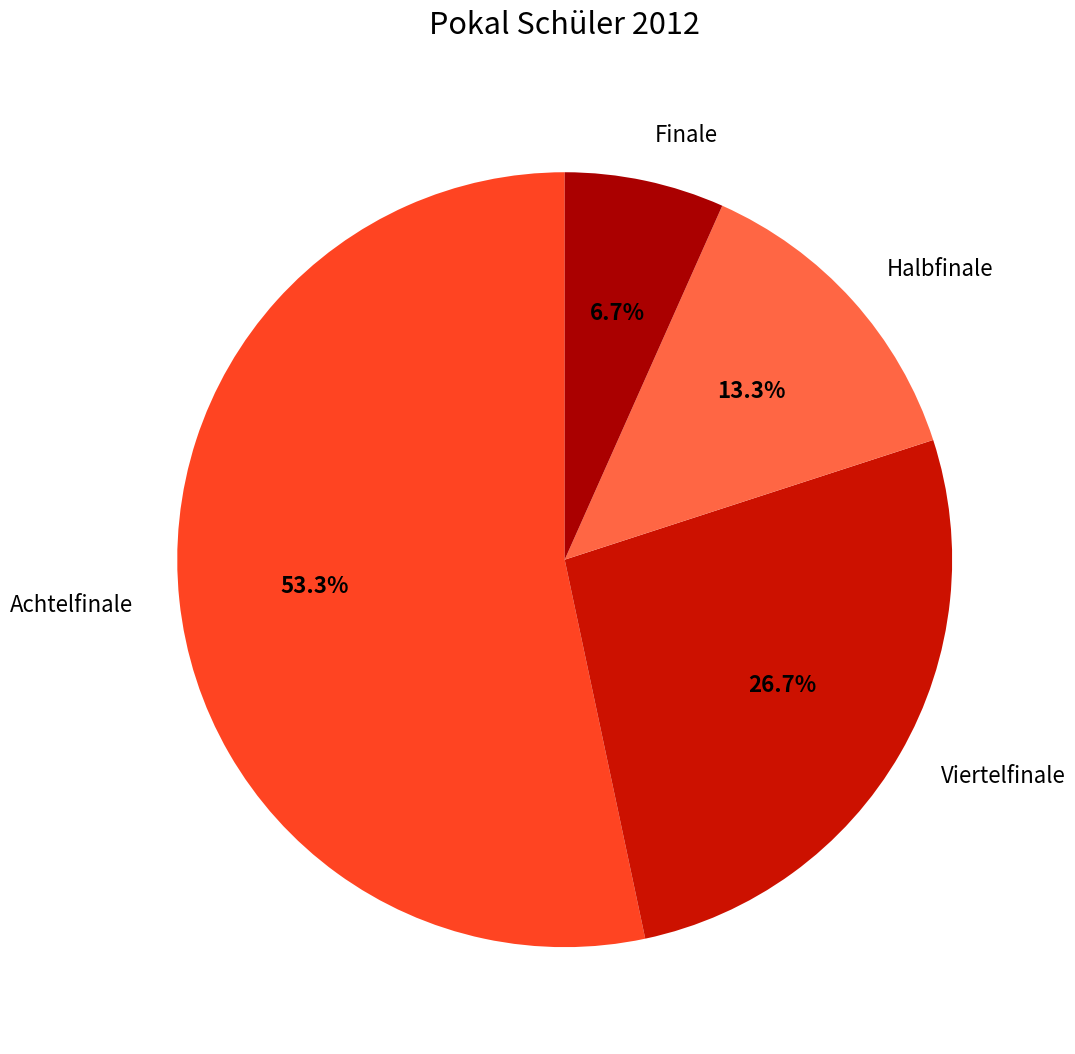

Approximately how many times larger is the value at Halbfinale compared to Viertelfinale?

0.5